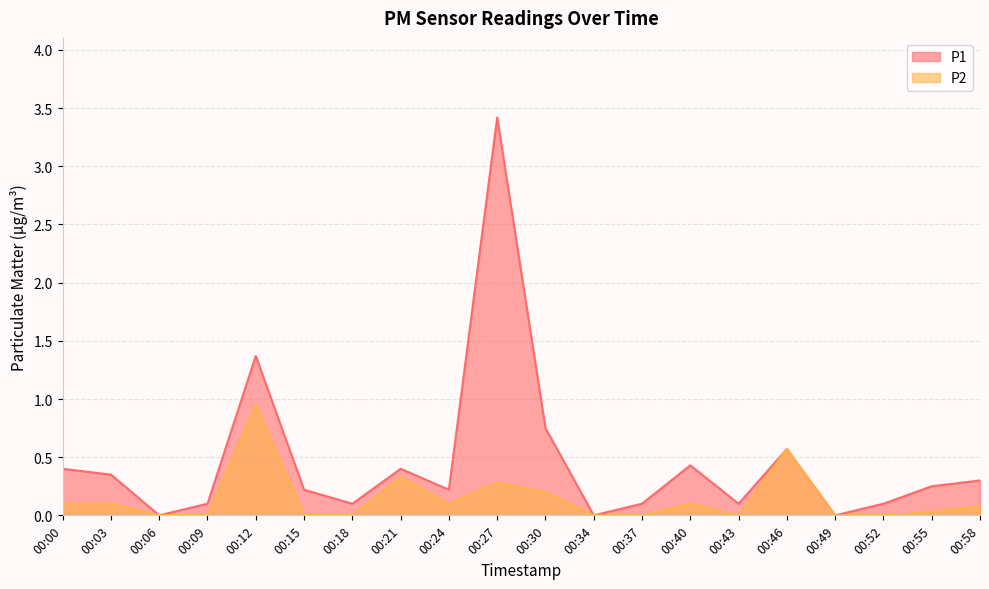

The P1 series shows 1.1 at 00:30. True or false?

False